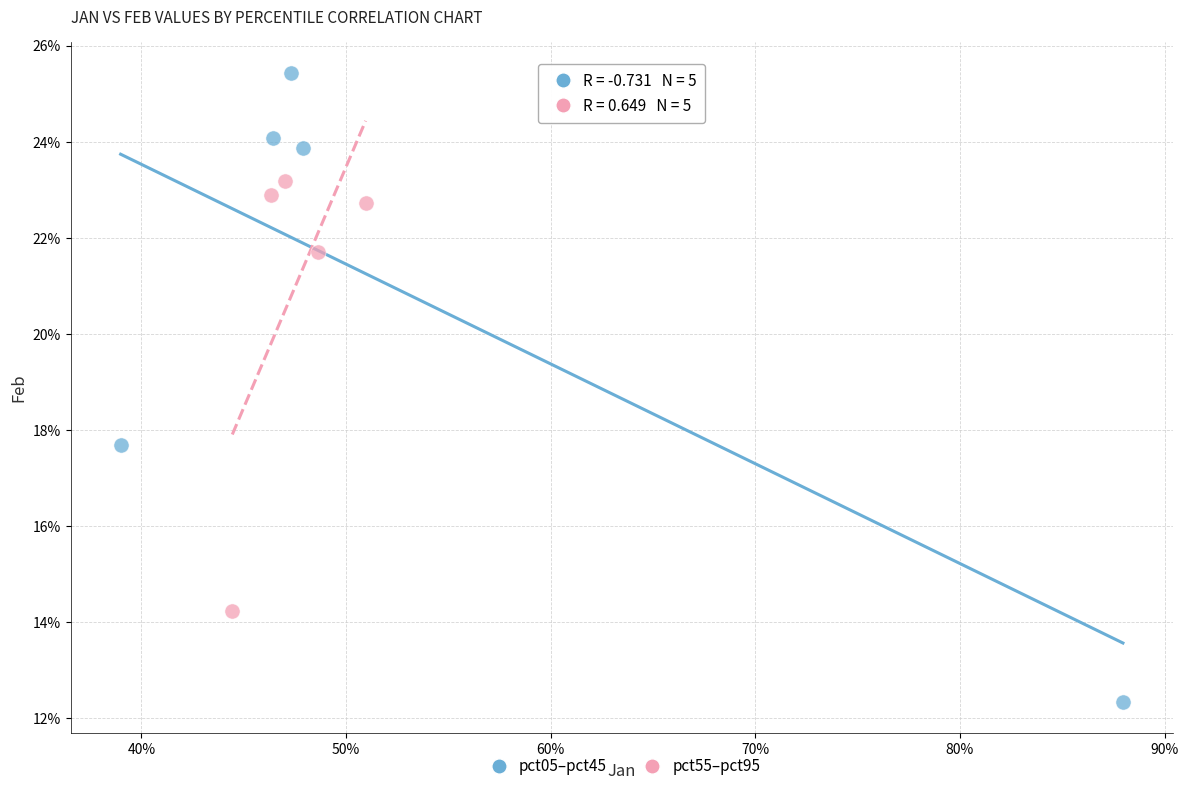

What are all the series names shown in the legend?

pct05–pct45, pct55–pct95